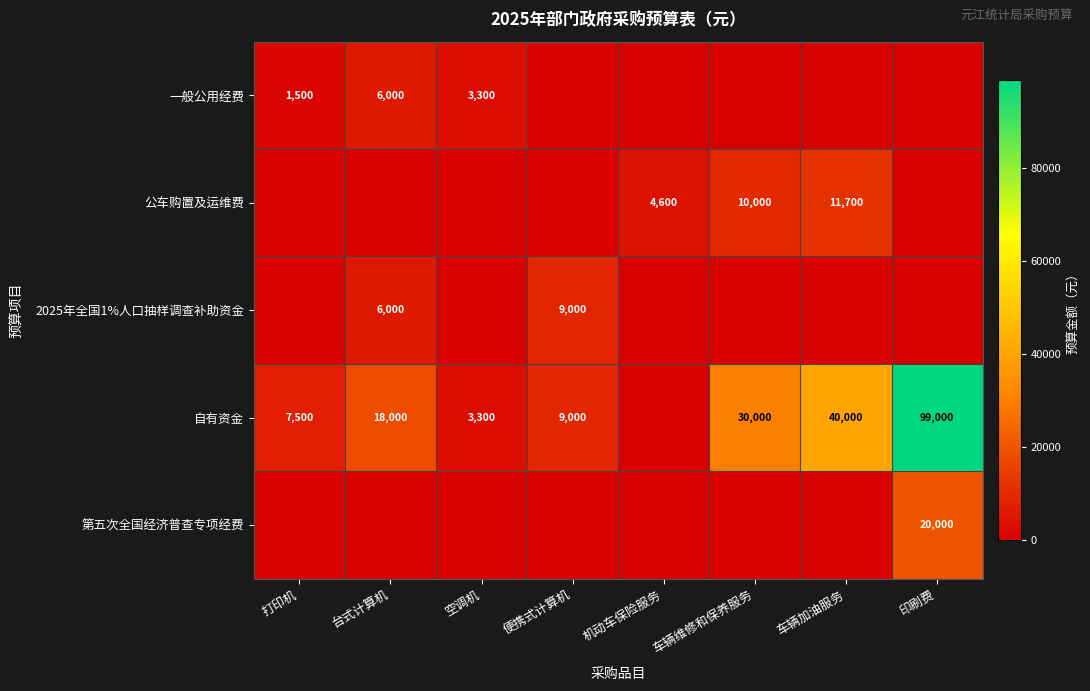

What is the sum of the 自有资金 values at 便携式计算机 and 台式计算机?

27000